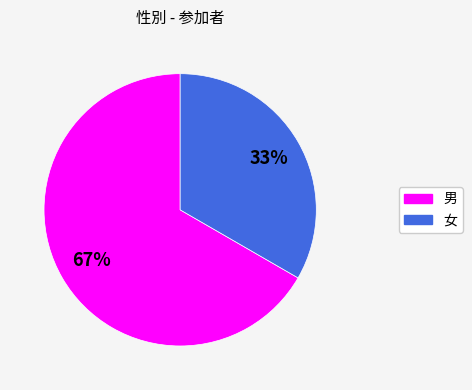

Combined, do 女 and 男 account for over 50%?

Yes